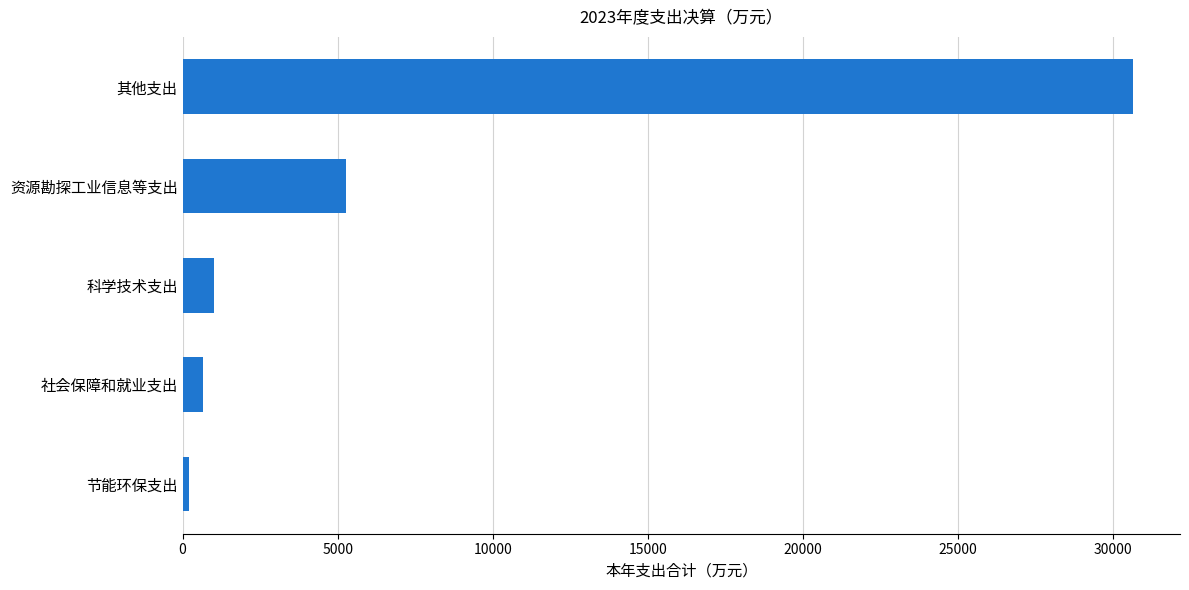

Which category has the highest value across all series?

其他支出